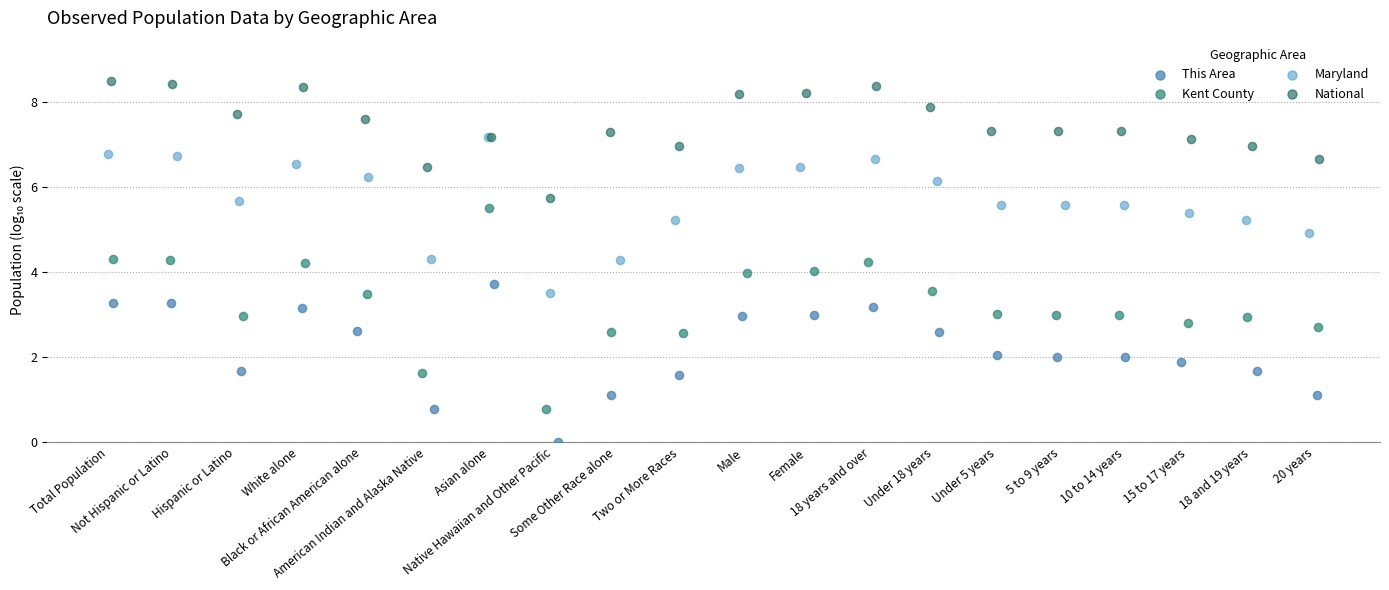

Which series has the widest spread of Y values?

Kent County